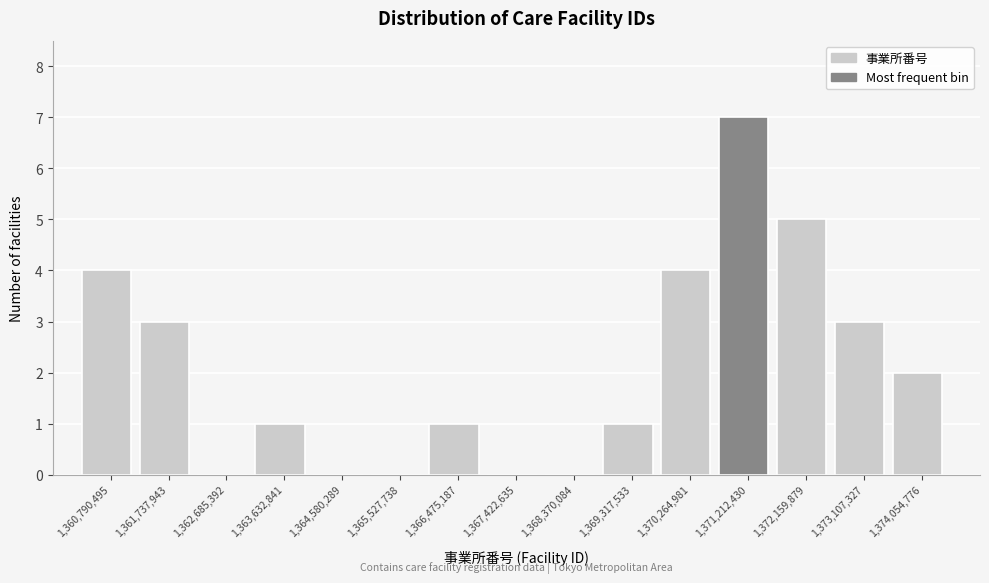

Reading left to right, extract all data points from this chart.

1,360,790,495=4	1,361,737,943=3	1,362,685,392=0	1,363,632,841=1	1,364,580,289=0	1,365,527,738=0	1,366,475,187=1	1,367,422,635=0	1,368,370,084=0	1,369,317,533=1	1,370,264,981=4	1,371,212,430=7	1,372,159,879=5	1,373,107,327=3	1,374,054,776=2